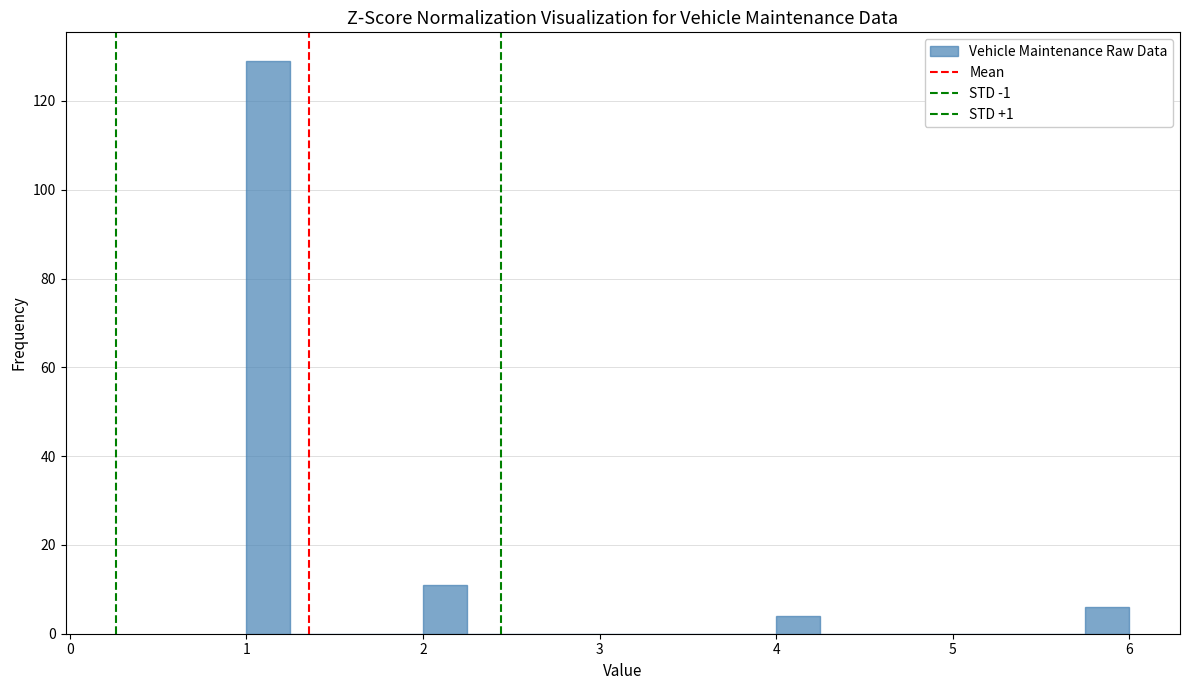

Read against the x-axis, roughly where is the centre of the tallest bar?

1.1